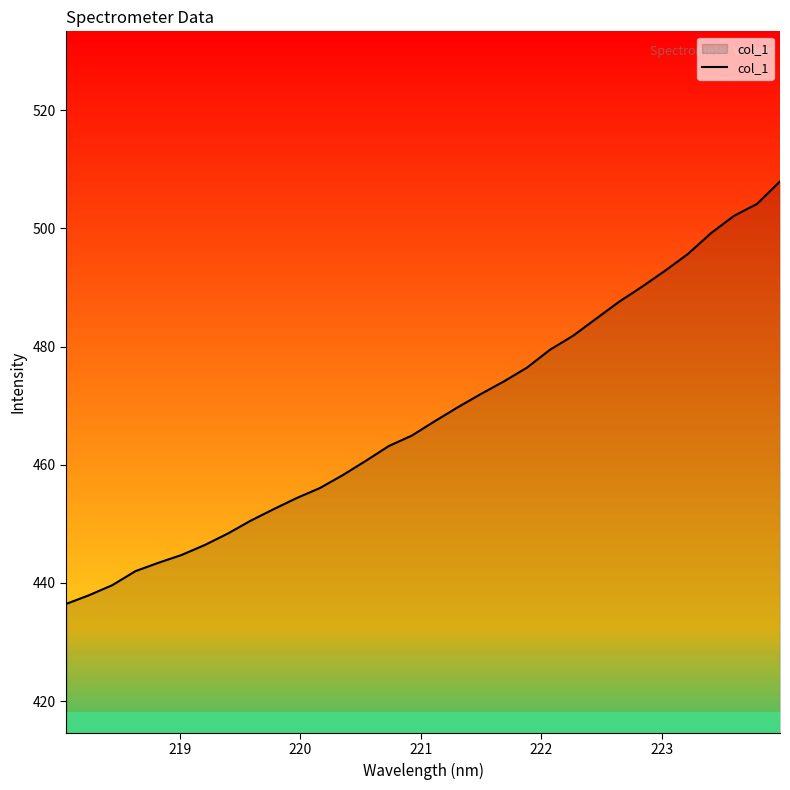

What is the maximum value for col_1?

507.9